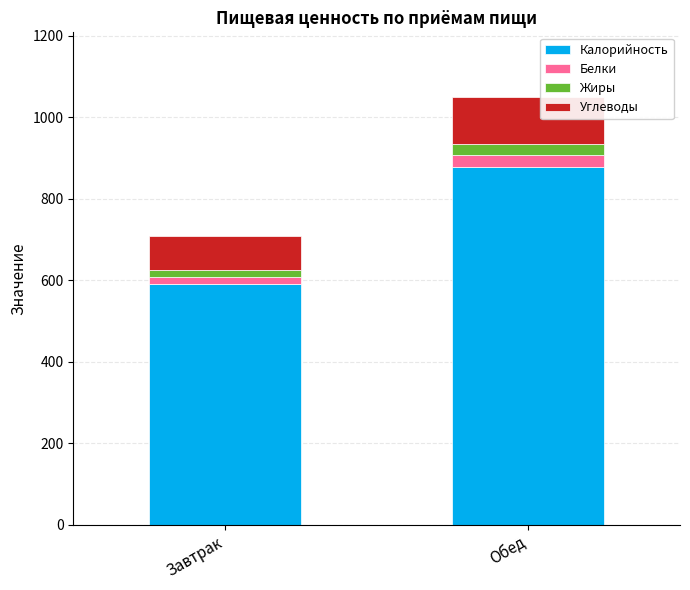

At which label is Калорийность closest to 734?

Завтрак